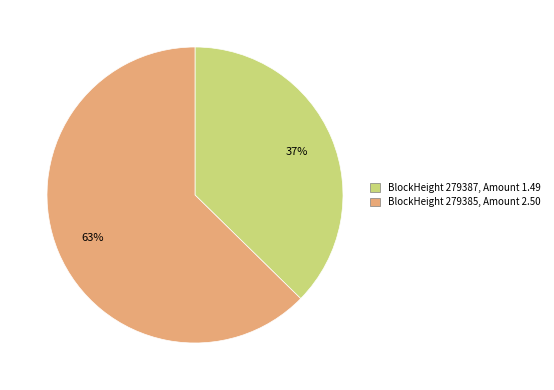

True or false: BlockHeight 279387, Amount 1.49 accounts for 29% of the total.

False